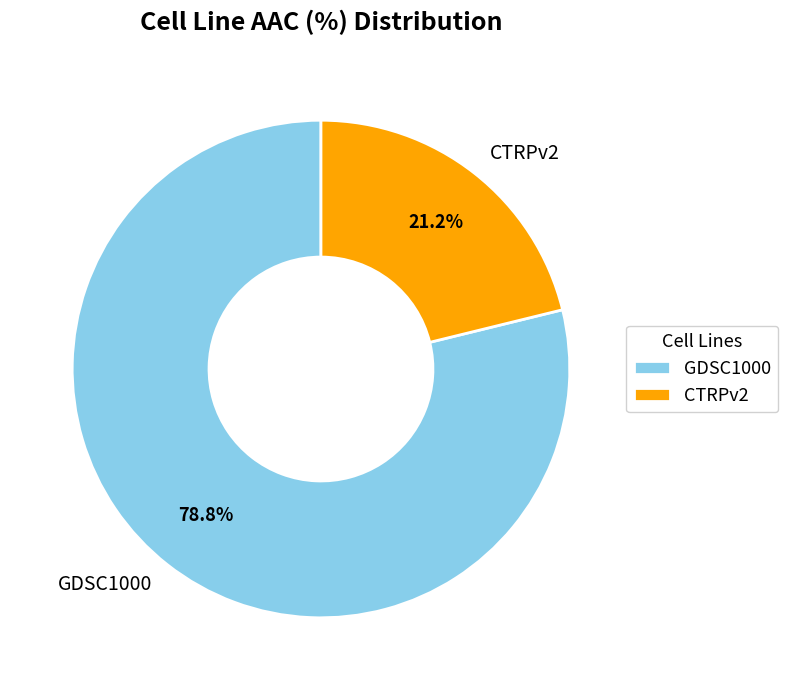

True or false: CTRPv2 accounts for 21% of the total.

True